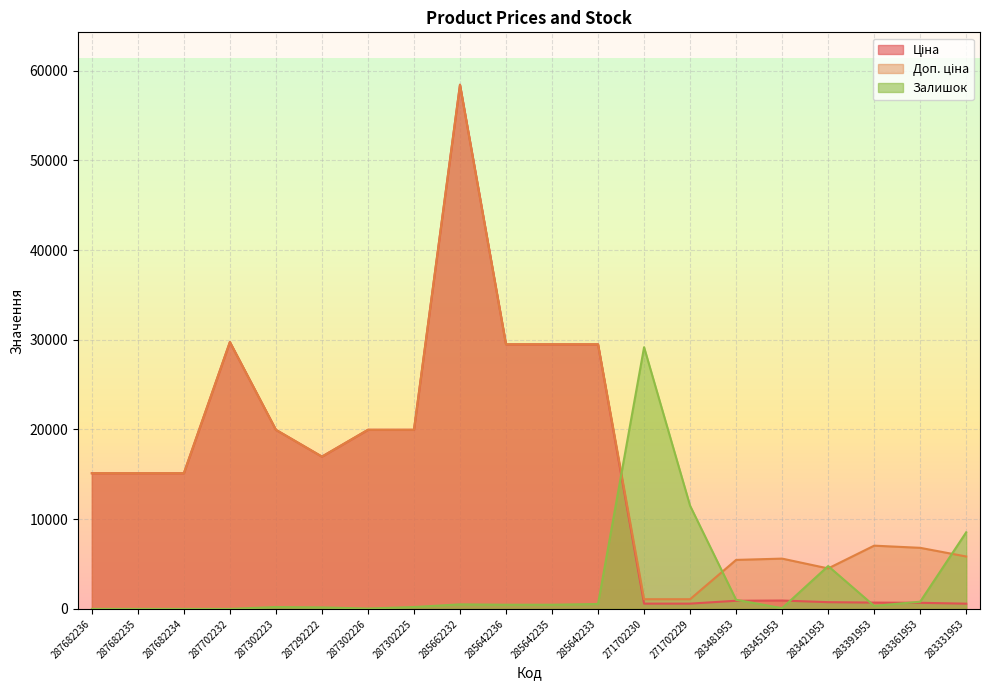

Where does the Залишок series first go above 465?

285662232